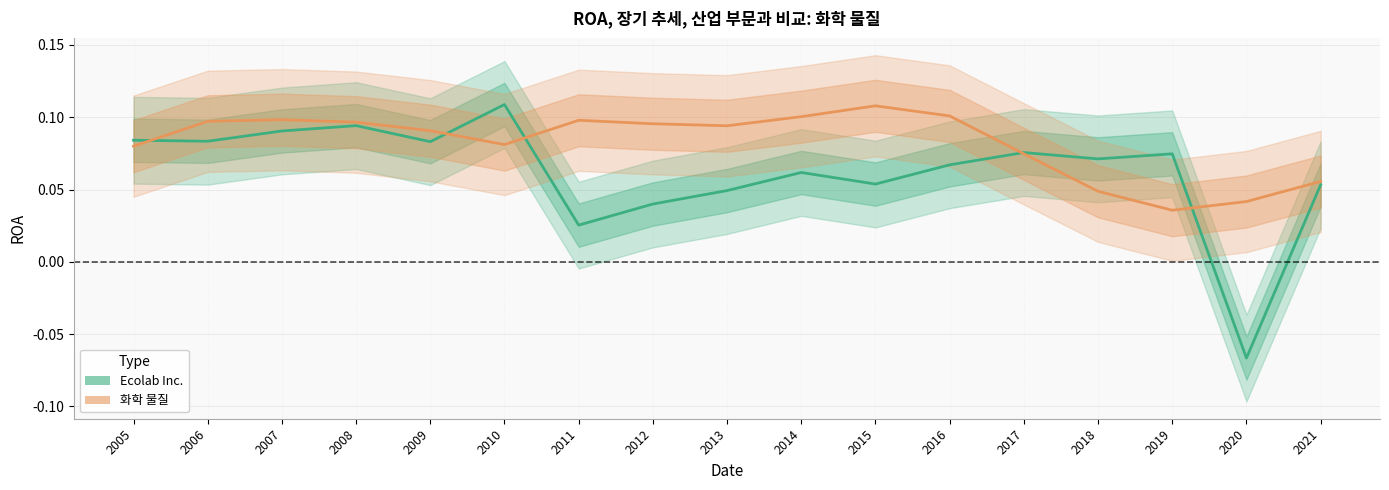

True or false: Ecolab Inc. has more than 1 points higher than both neighbors.

True